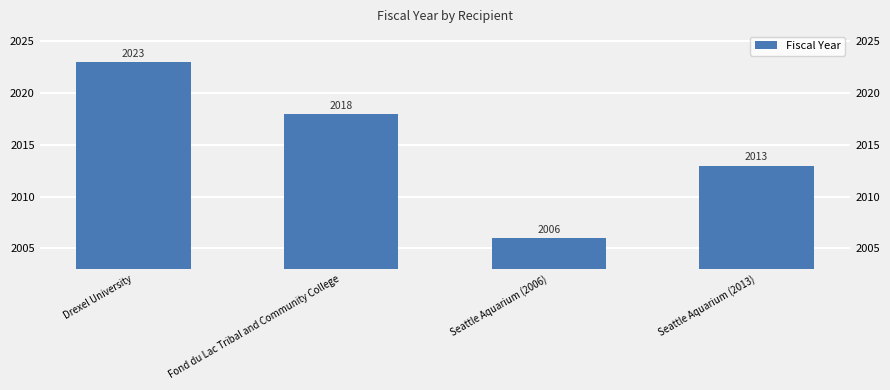

What is the change in value from Fond du Lac Tribal and Community College to Seattle Aquarium (2013)?

-5